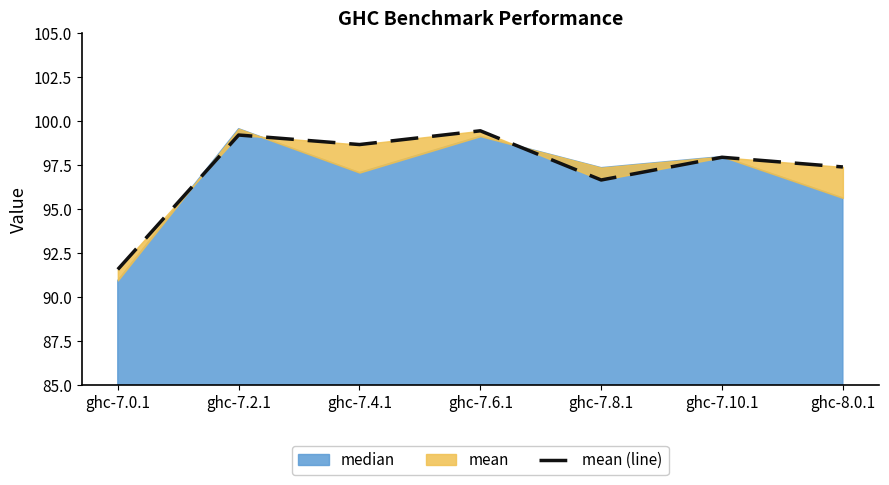

True or false: the data shows 99.2 at ghc-7.2.1.

True